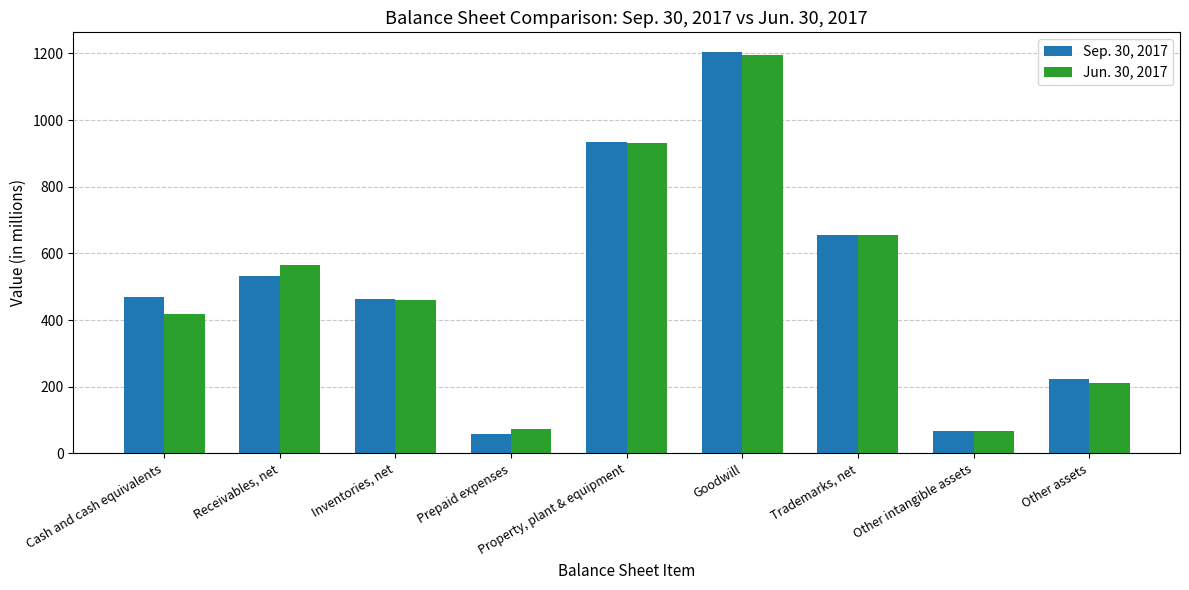

Does the chart contain any negative values?

No